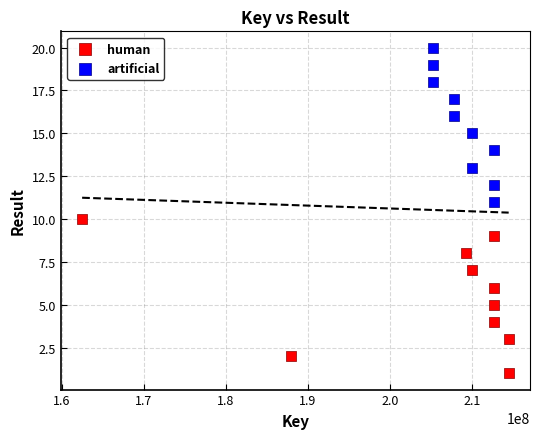

Which series reaches the minimum Y coordinate?

human